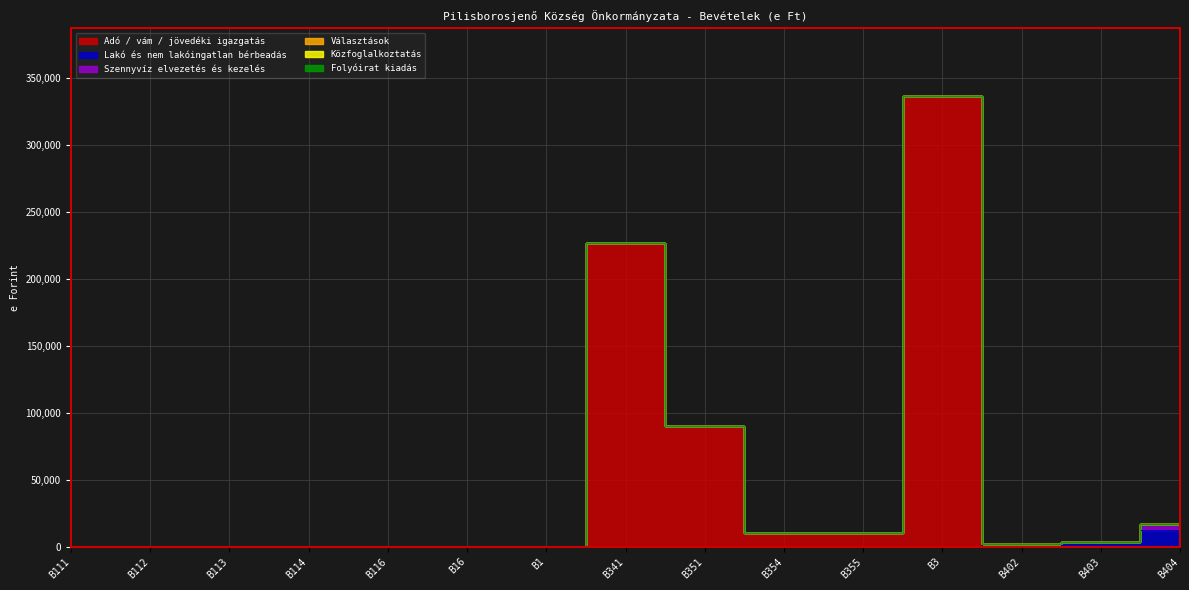

How many intersections are there between Választások and Folyóirat kiadás?

1